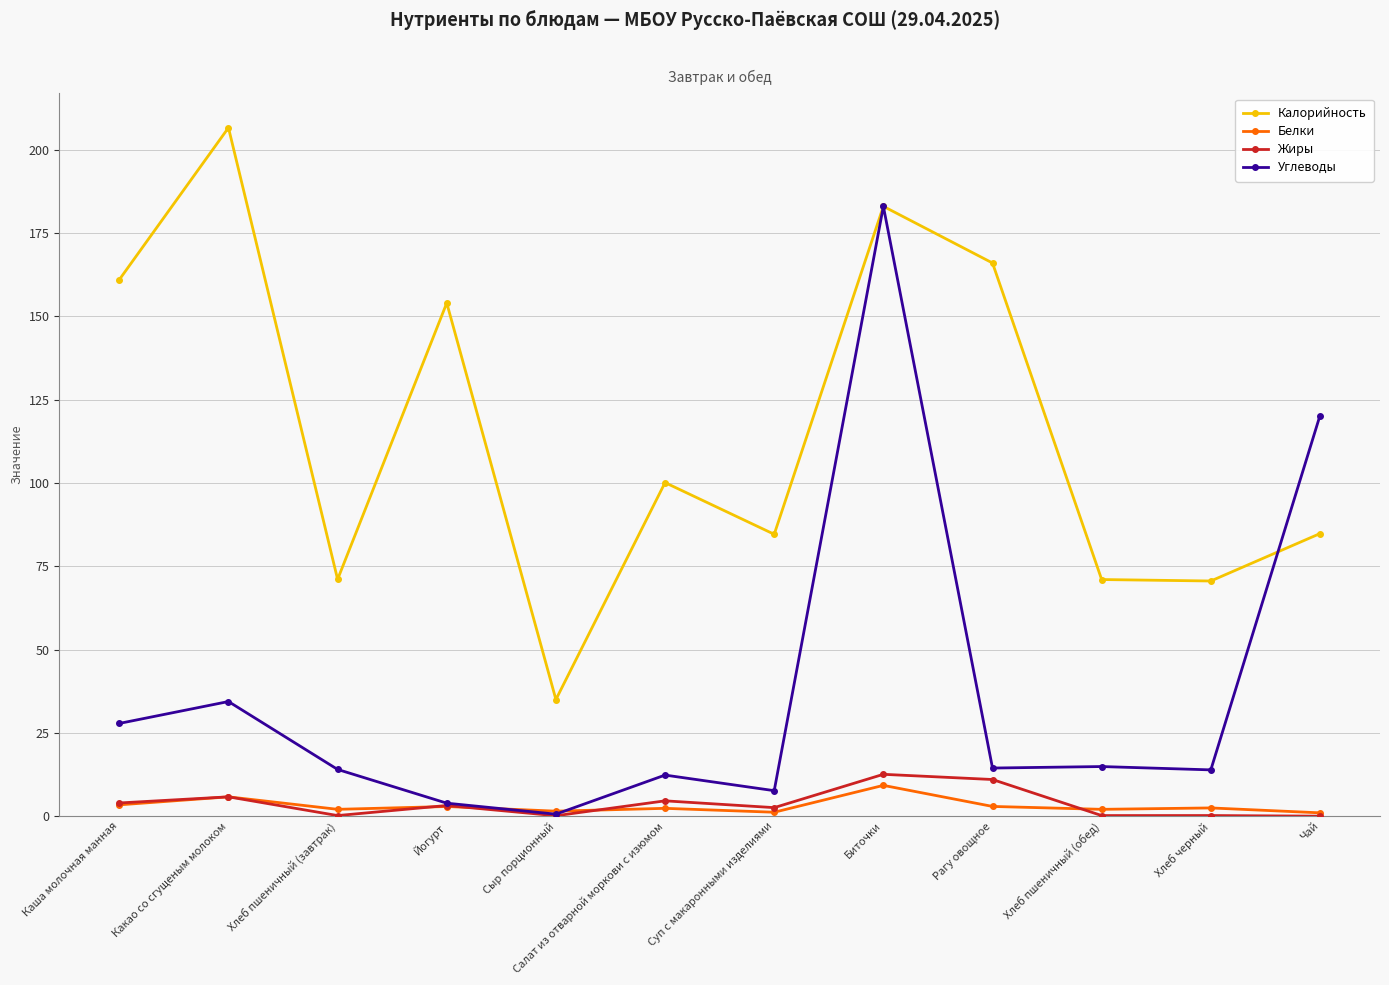

At which category does Белки reach its first local peak?

Какао со сгущеным молоком